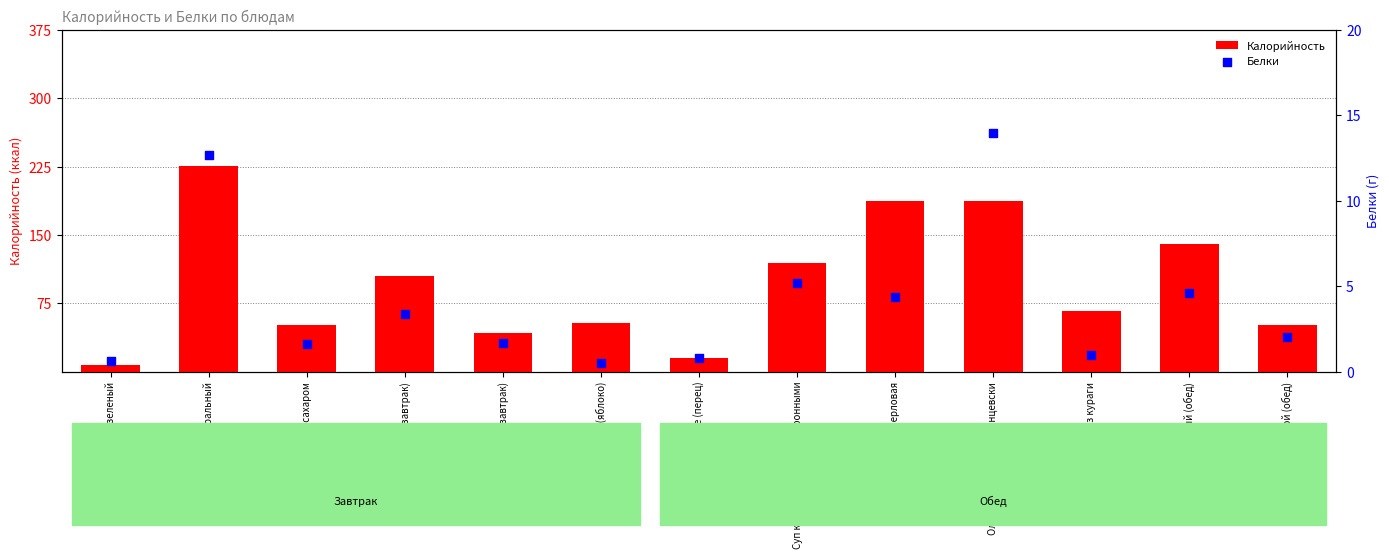

Which series contains the lowest Y value?

Белки